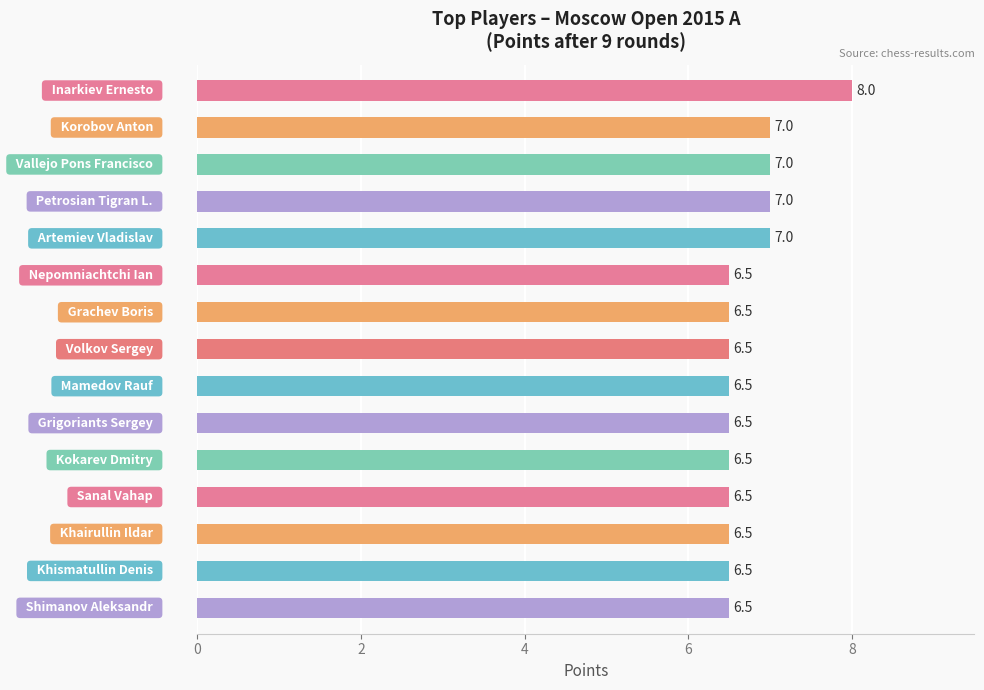

What is the sum of all values?

101.0